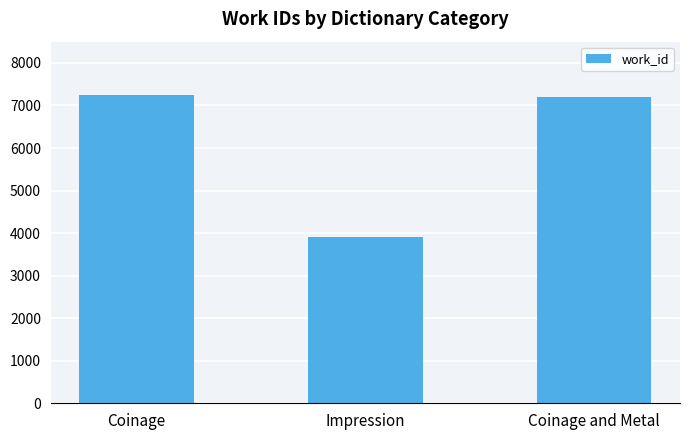

Reading left to right, extract all data points from this chart.

7251	3915	7211